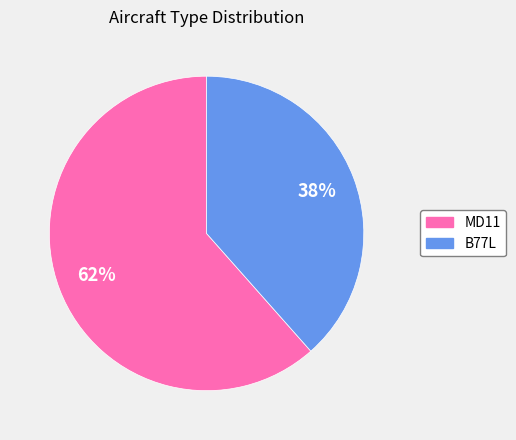

What is the largest slice in the pie chart?

MD11